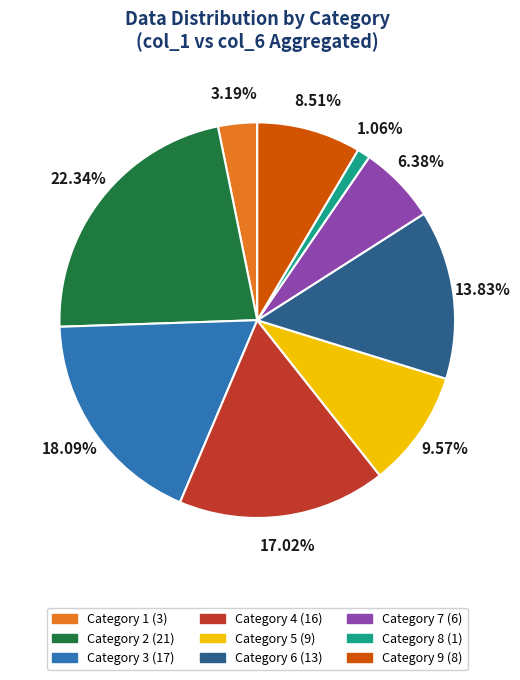

Is there any slice that represents more than half of the pie?

No